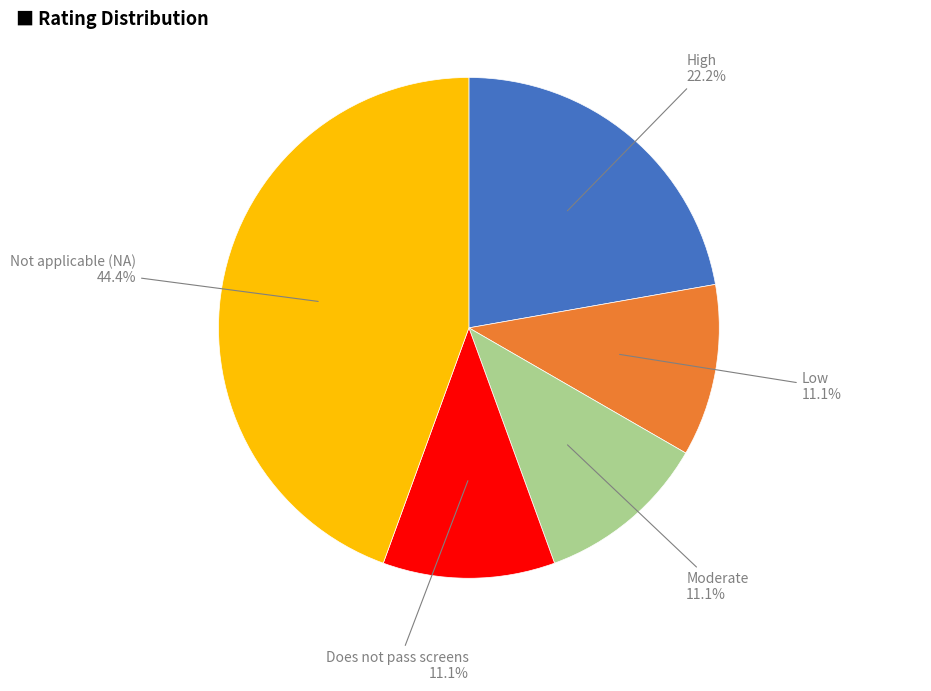

Does any single category account for the majority?

No